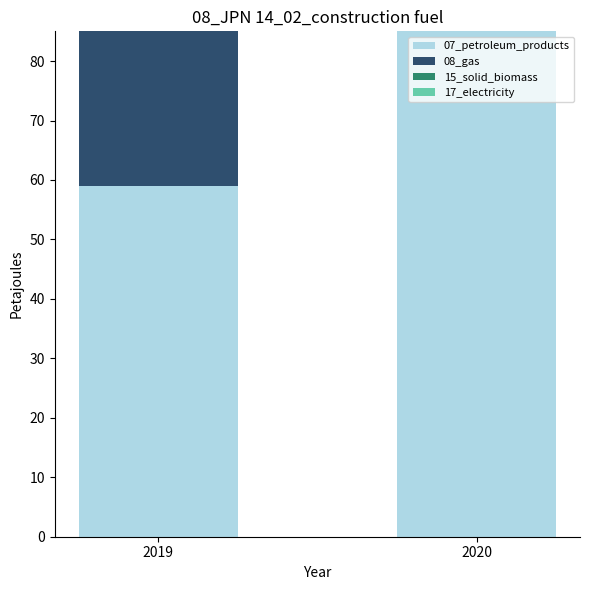

What is the value of the 17_electricity bar at the 2nd from the left?

159